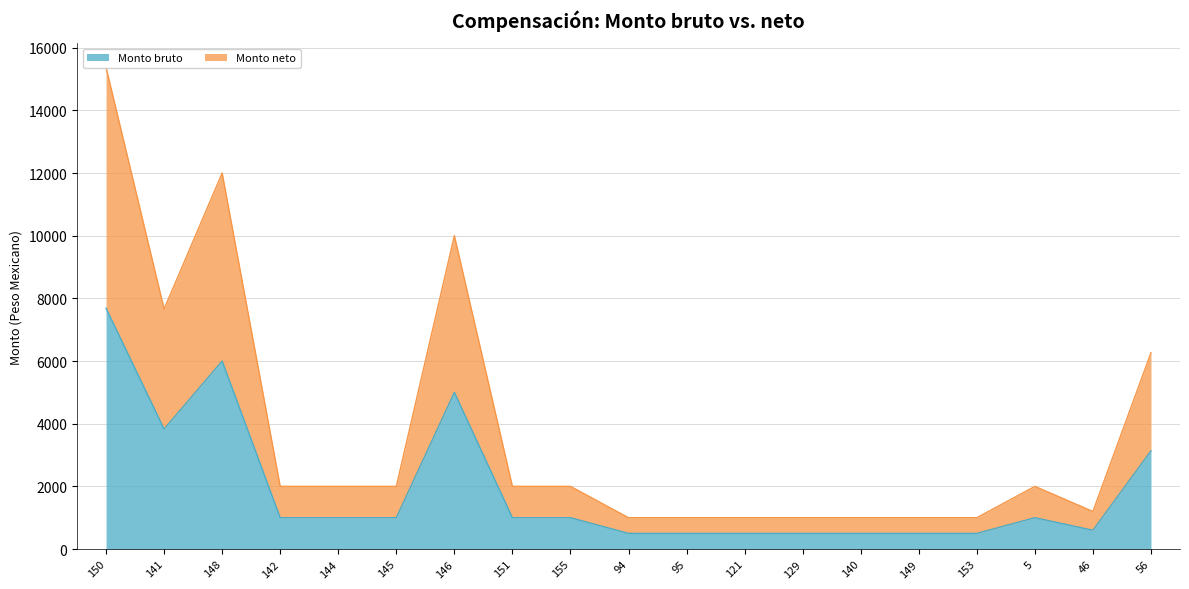

What is the difference between the maximum and minimum values in the Monto bruto series?

7185.0